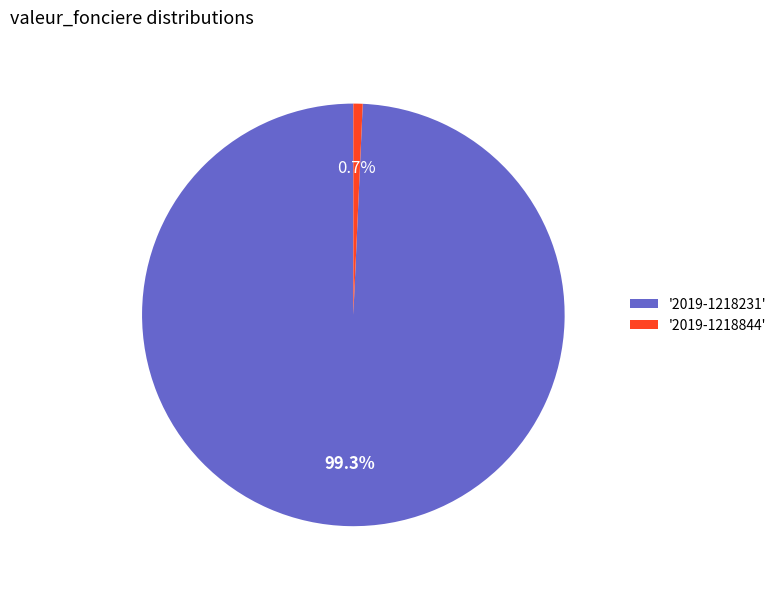

To the nearest percent, what is the average slice percentage?

50%